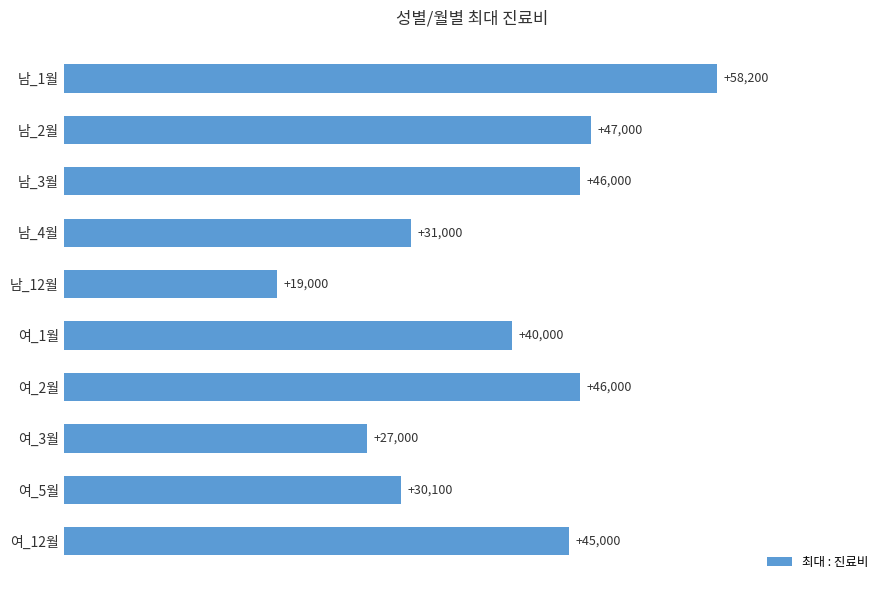

How many data points are less than 45000?

5